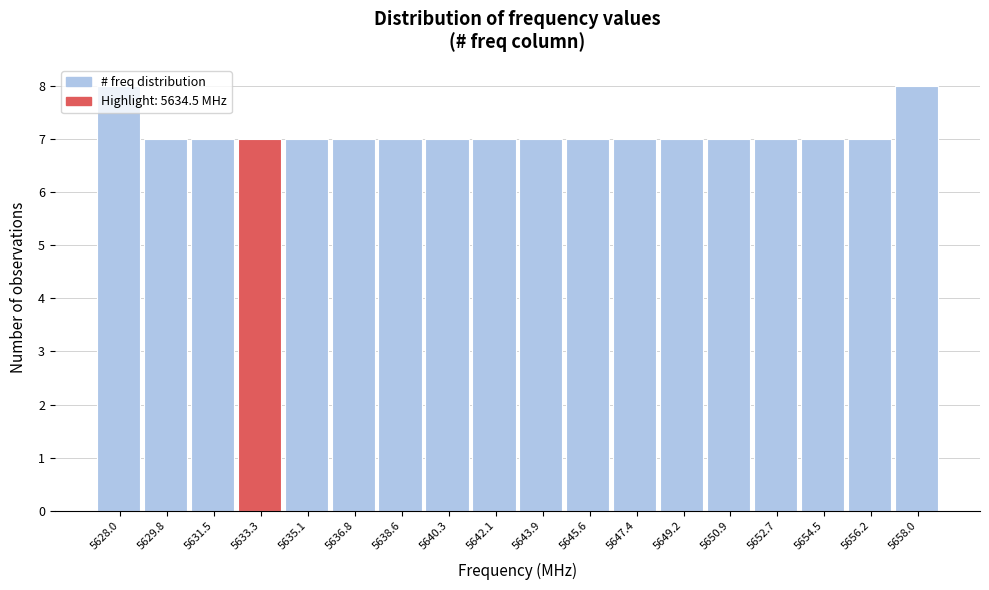

The value at 5629.8 is 2. True or false?

False